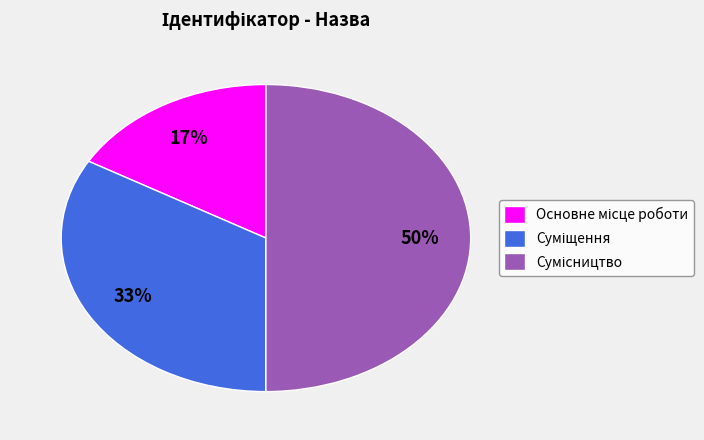

To the nearest percent, what is the difference between the largest and smallest slice percentages?

33%